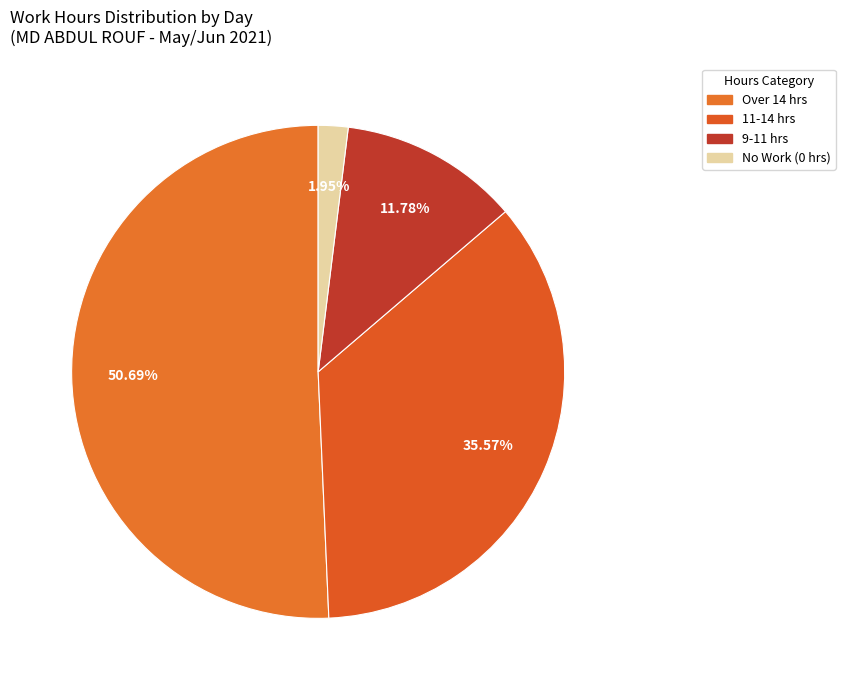

How many segments does this pie chart have?

4